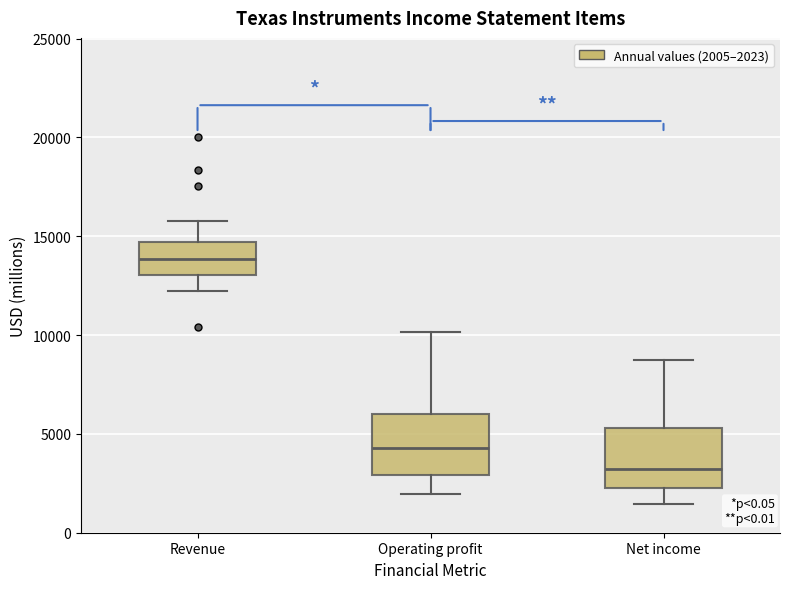

Which box has the lowest median line?

Net income